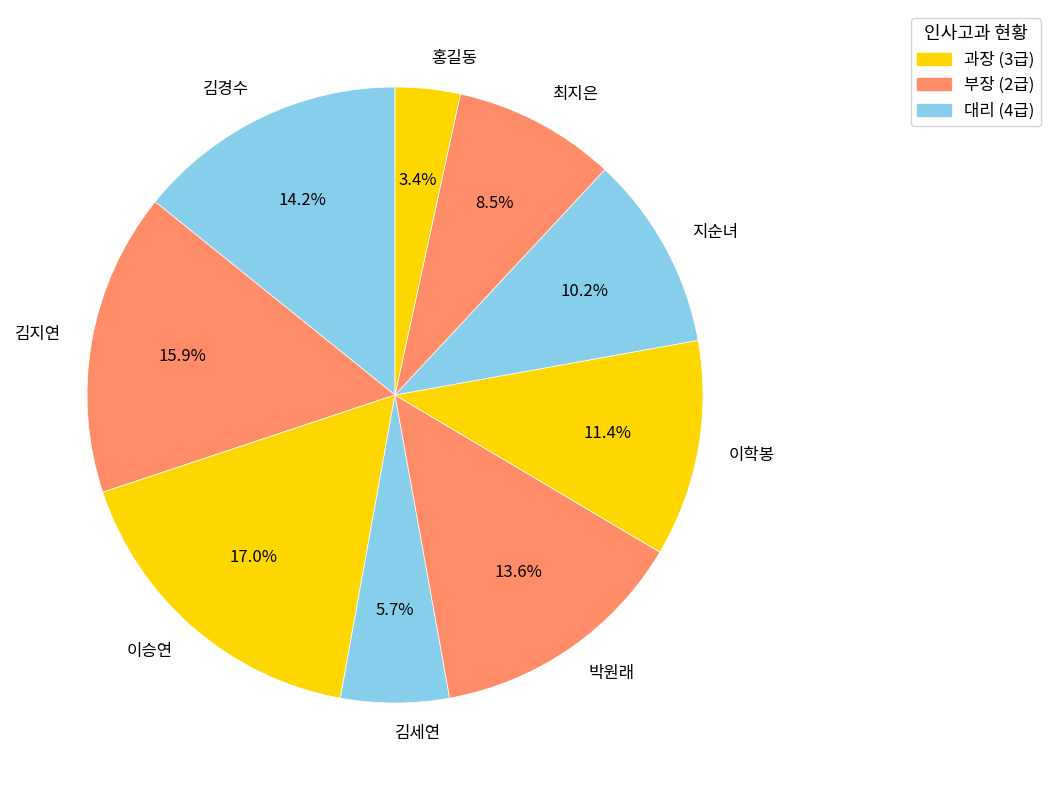

How many segments does this pie chart have?

9